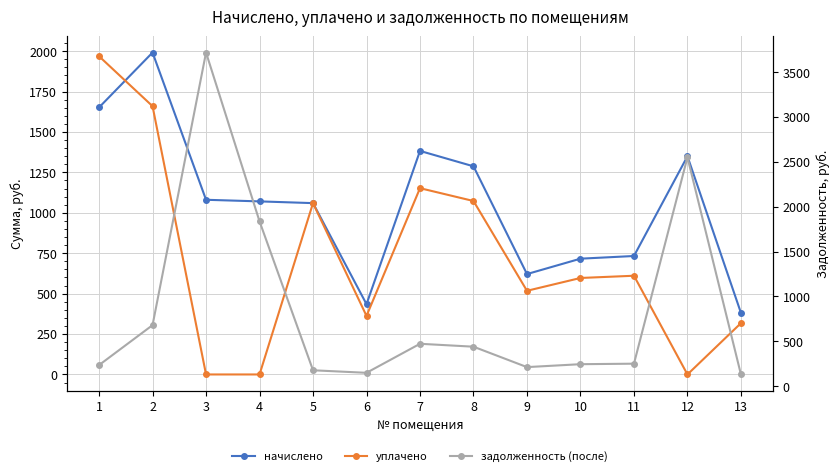

The value of задолженность (после) at 2 is 442.7. True or false?

False